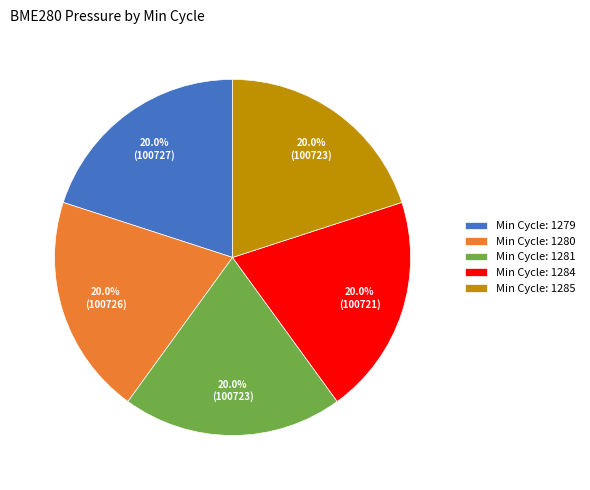

How many segments does this pie chart have?

5